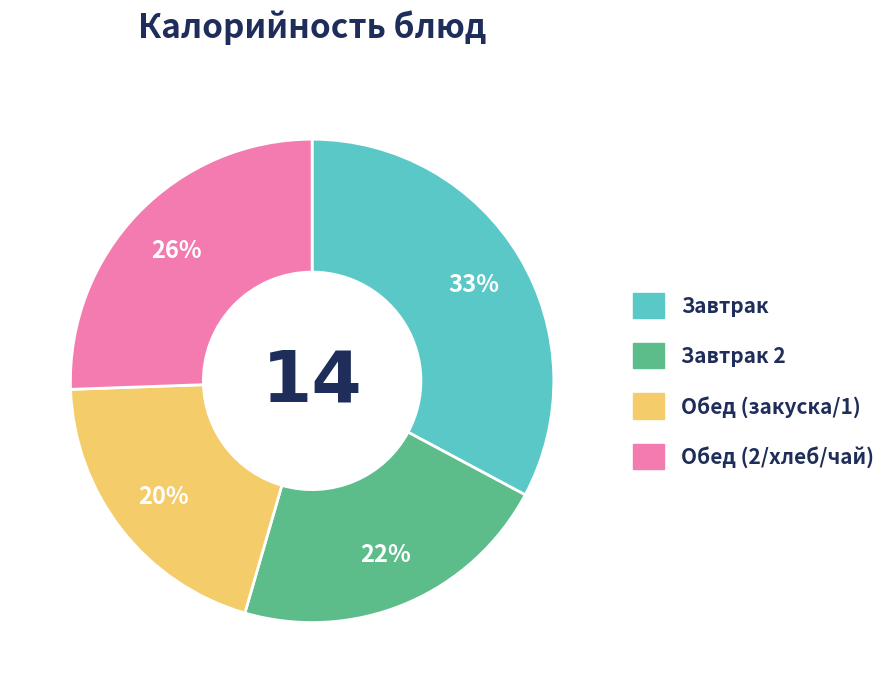

To the nearest percent, what is the difference between the largest and smallest slice percentages?

13%